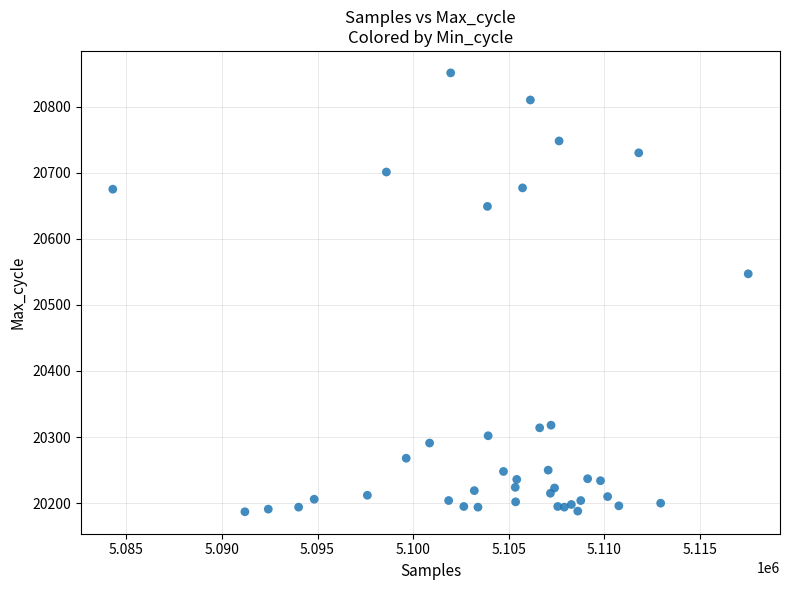

What Y value in the scatter plot is closest to 20519?

20547